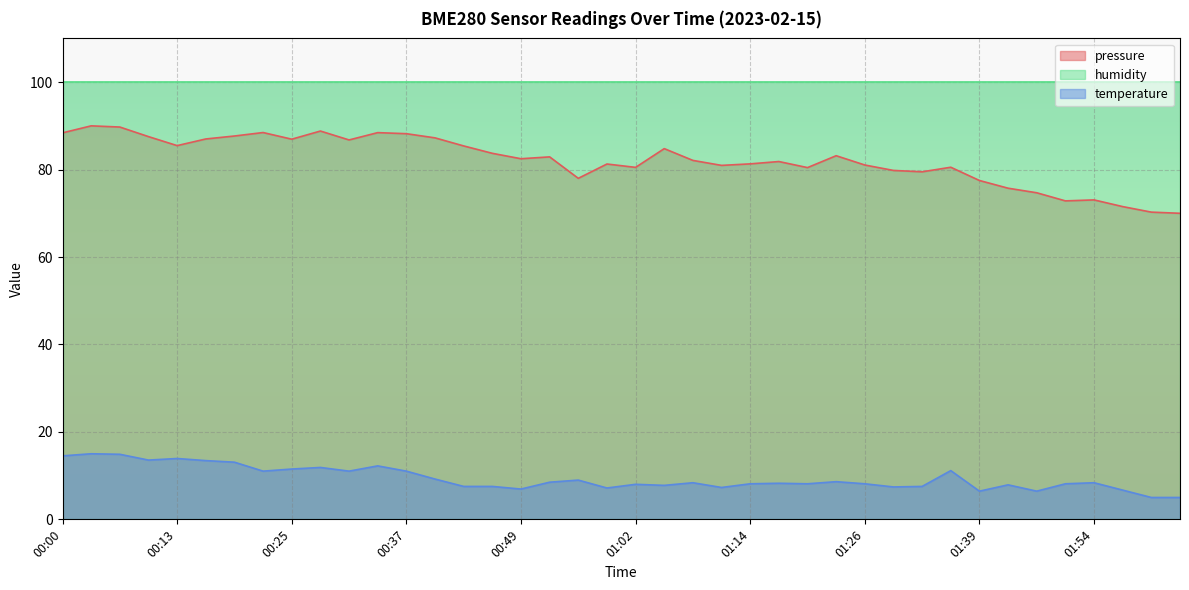

What is the label of the 27th point from the left?

01:20